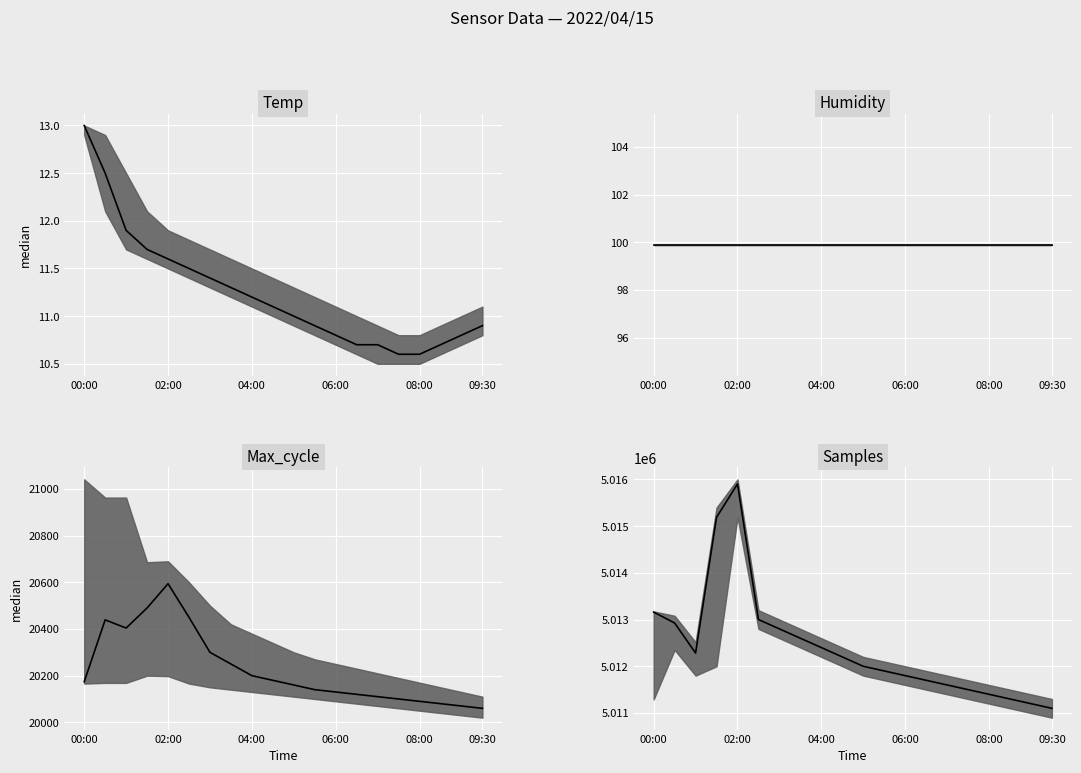

Reading left to right, list all the values displayed in this chart.

Temp median: 13.0	12.5	11.9	11.7	11.6	11.5	11.4	11.3	11.2	11.1	11.0	10.9	10.8	10.7	10.7	10.6	10.6	10.7	10.8	10.9
Humidity median: 99.9	99.9	99.9	99.9	99.9	99.9	99.9	99.9	99.9	99.9	99.9	99.9	99.9	99.9	99.9	99.9	99.9	99.9	99.9	99.9
Max_cycle median: 20174.0	20439.0	20404.0	20490.0	20594.0	20450.0	20300.0	20250.0	20200.0	20180.0	20160.0	20140.0	20130.0	20120.0	20110.0	20100.0	20090.0	20080.0	20070.0	20060.0
Samples median: 5013159.0	5012926.0	5012283.0	5015187.0	5015902.0	5013000.0	5012800.0	5012600.0	5012400.0	5012200.0	5012000.0	5011900.0	5011800.0	5011700.0	5011600.0	5011500.0	5011400.0	5011300.0	5011200.0	5011100.0